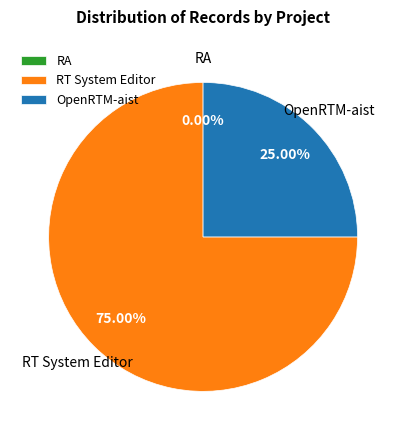

Approximately how many times larger is the value at OpenRTM-aist compared to RT System Editor?

0.3